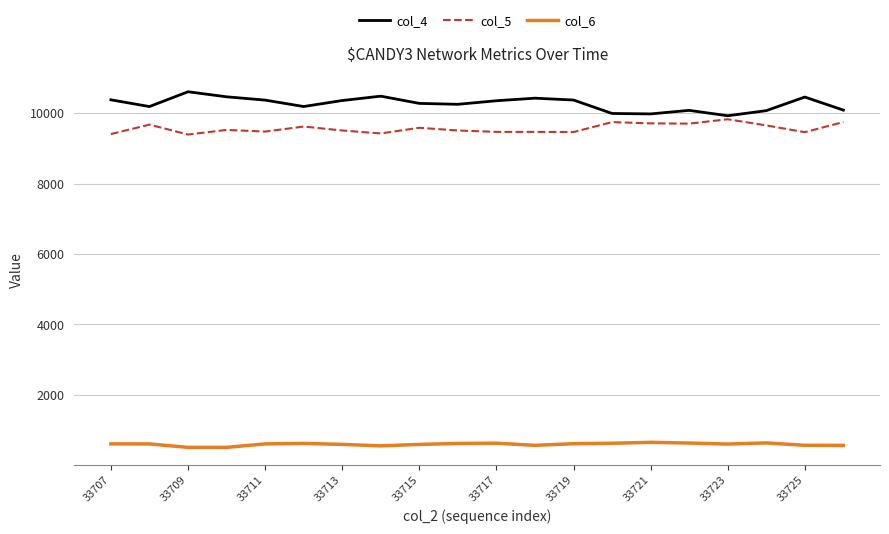

Rank the series by their maximum value, from lowest to highest.

col_6, col_5, col_4